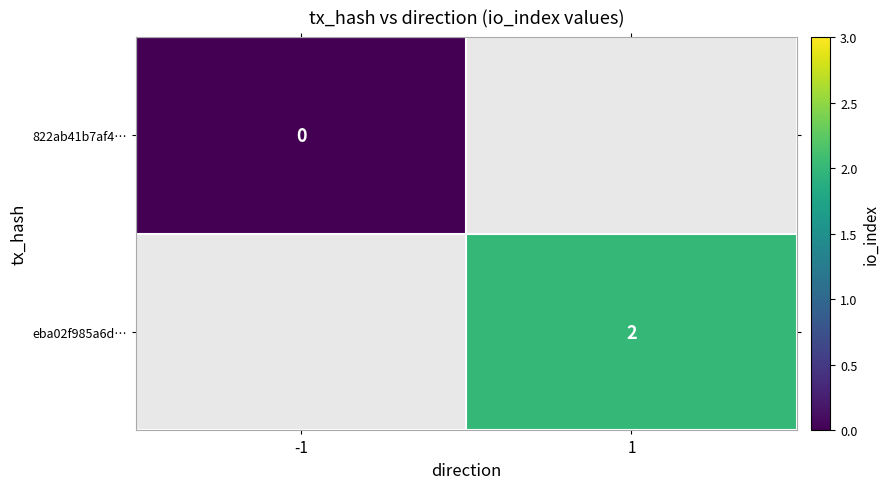

Where is 822ab41b7af4… nearest to the value 0?

-1